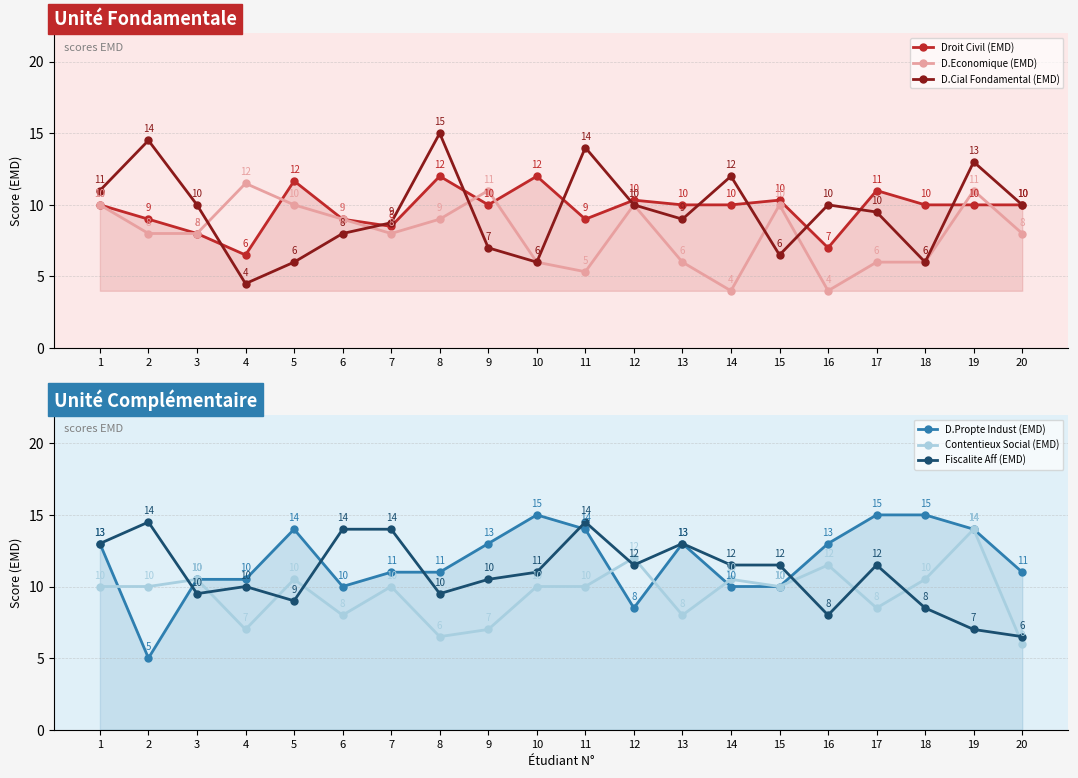

Count the number of data series in this chart.

6